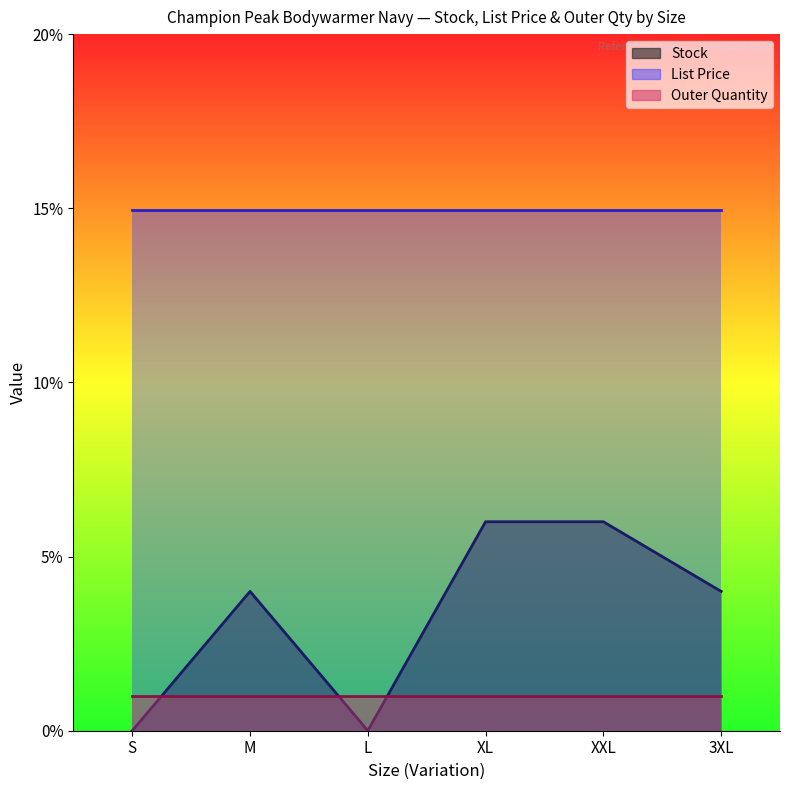

At XL, list the series in order from largest to smallest.

List Price, Stock, Outer Quantity